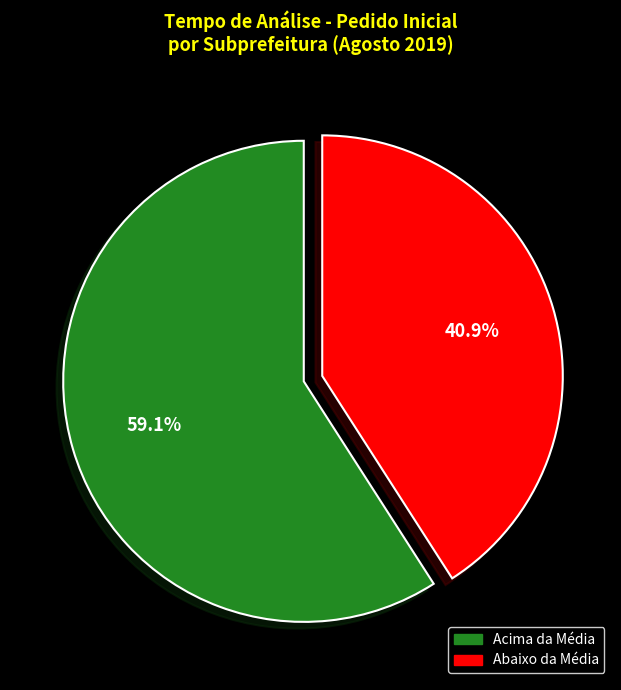

Is there any slice that represents more than half of the pie?

Yes